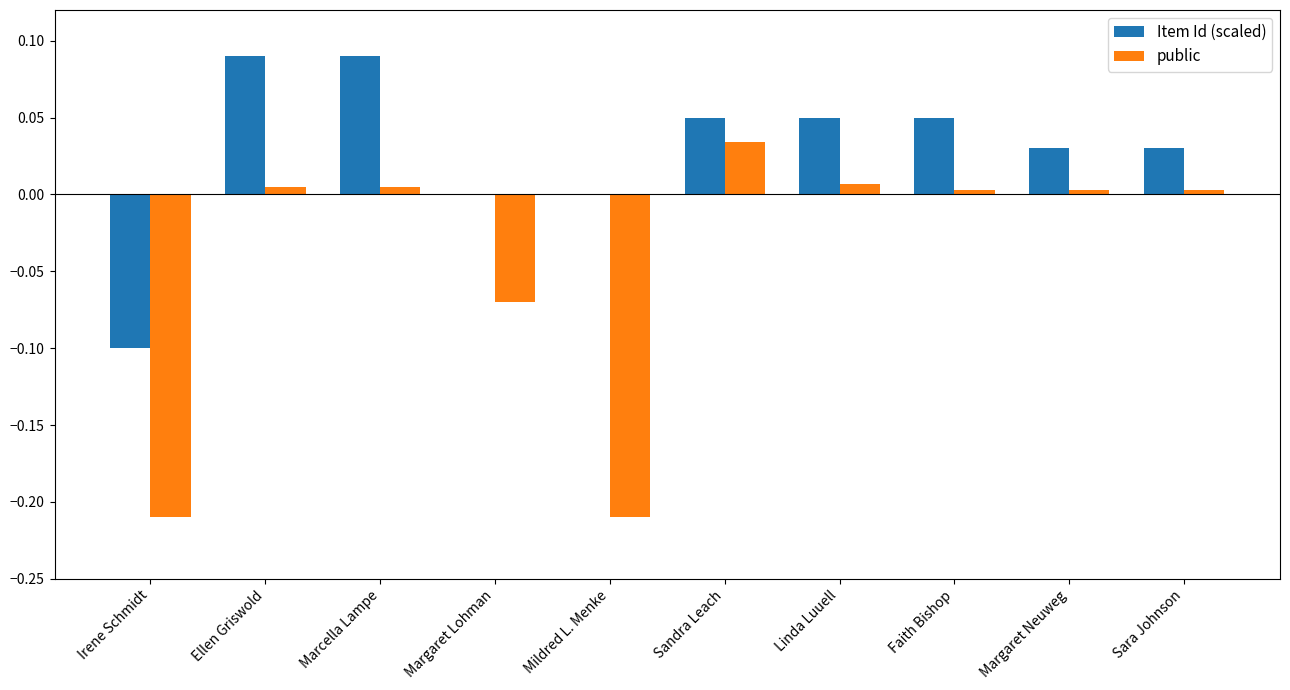

What is the sum of all public values?

-0.4